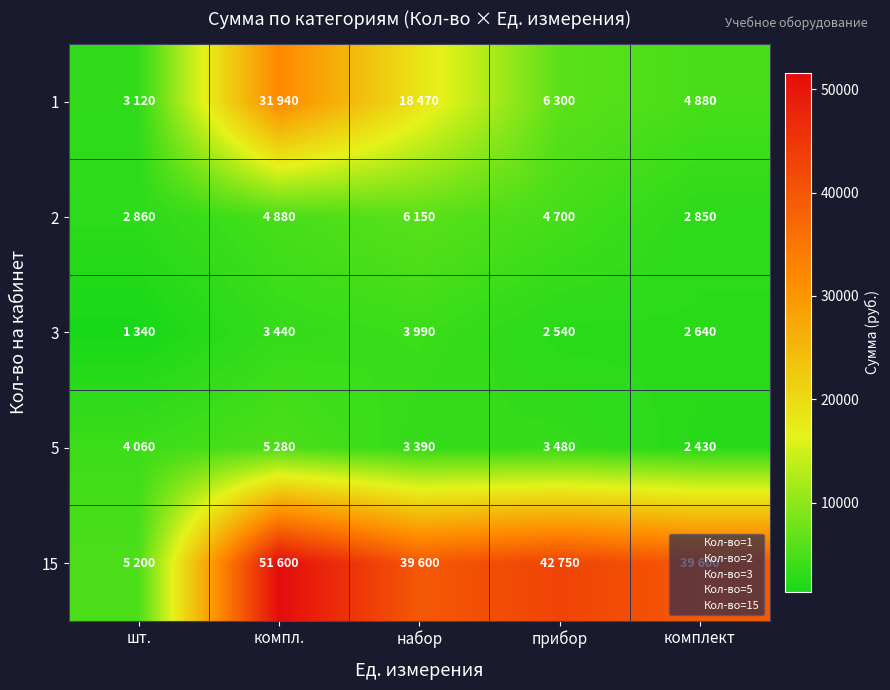

Reading left to right, list all the values displayed in this chart.

1: шт.=3120	компл.=31940	набор=18470	прибор=6300	комплект=4880
2: шт.=2860	компл.=4880	набор=6150	прибор=4700	комплект=2850
3: шт.=1340	компл.=3440	набор=3990	прибор=2540	комплект=2640
5: шт.=4060	компл.=5280	набор=3390	прибор=3480	комплект=2430
15: шт.=5200	компл.=51600	набор=39600	прибор=42750	комплект=39600